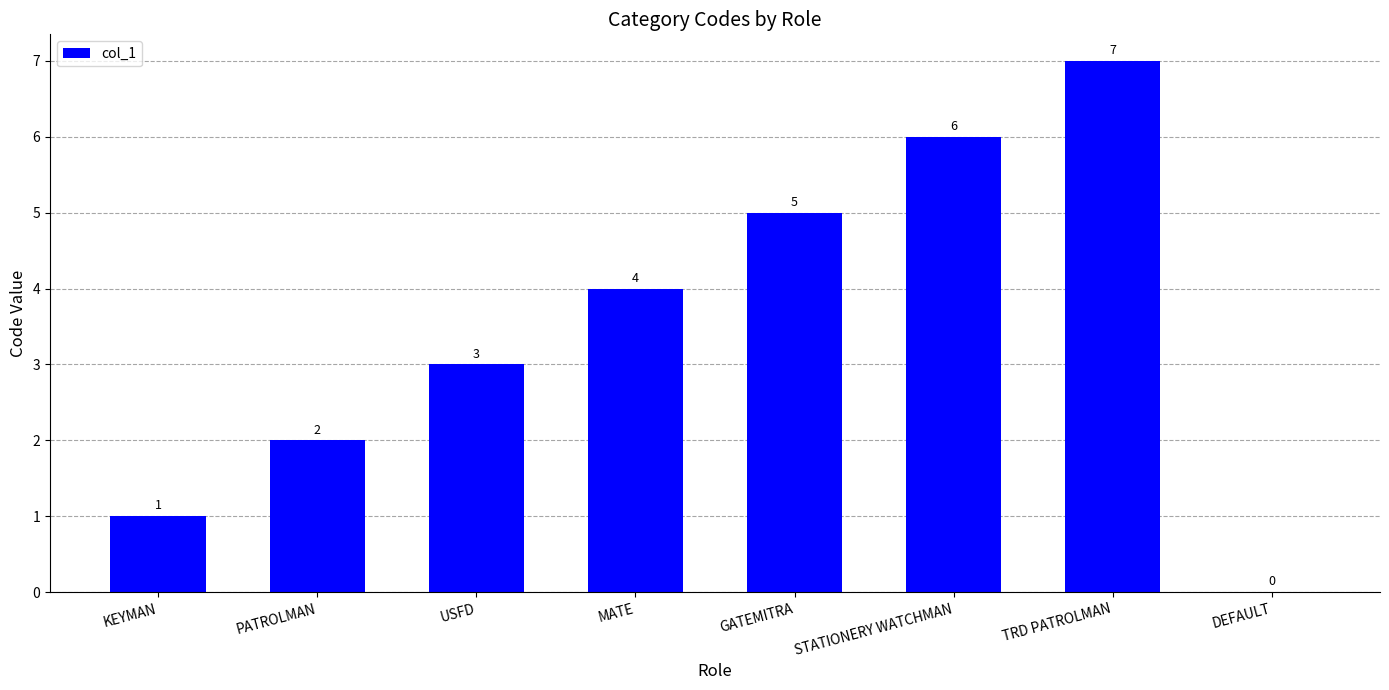

What is the sum of the values at PATROLMAN and STATIONERY WATCHMAN?

8